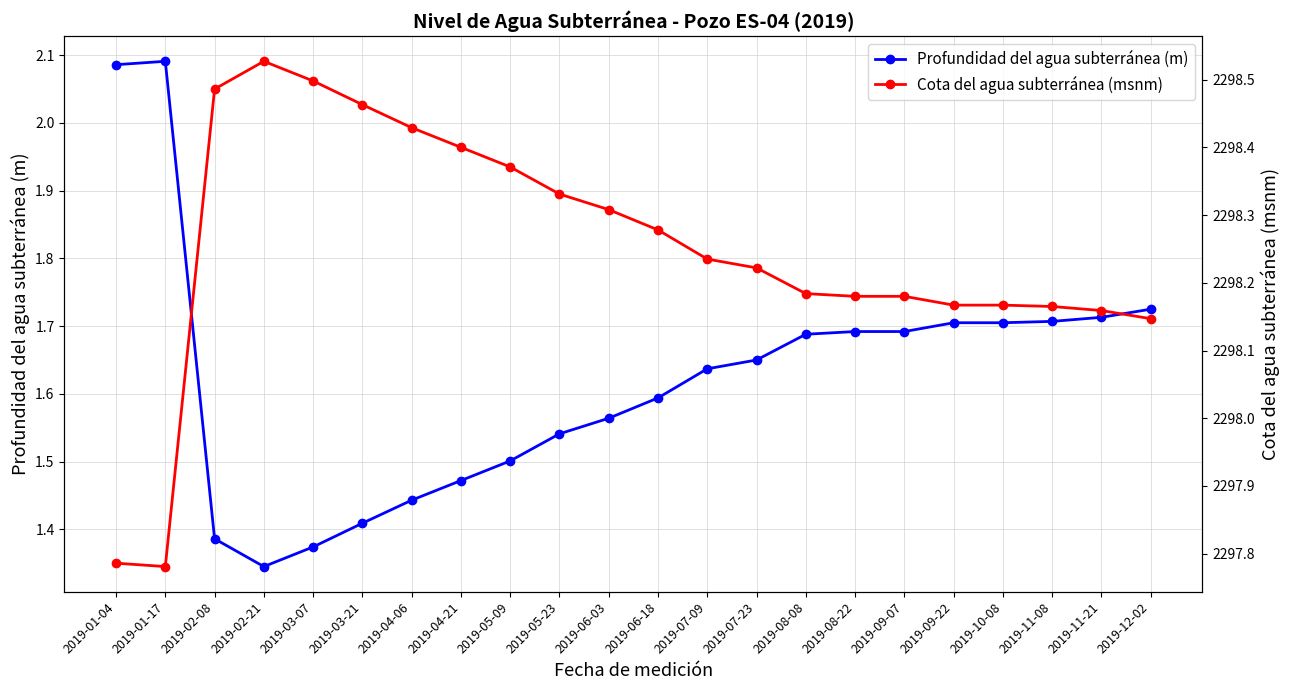

What is the difference between the Profundidad del agua subterránea (m) values at 2019-11-21 and 2019-03-07?

0.3